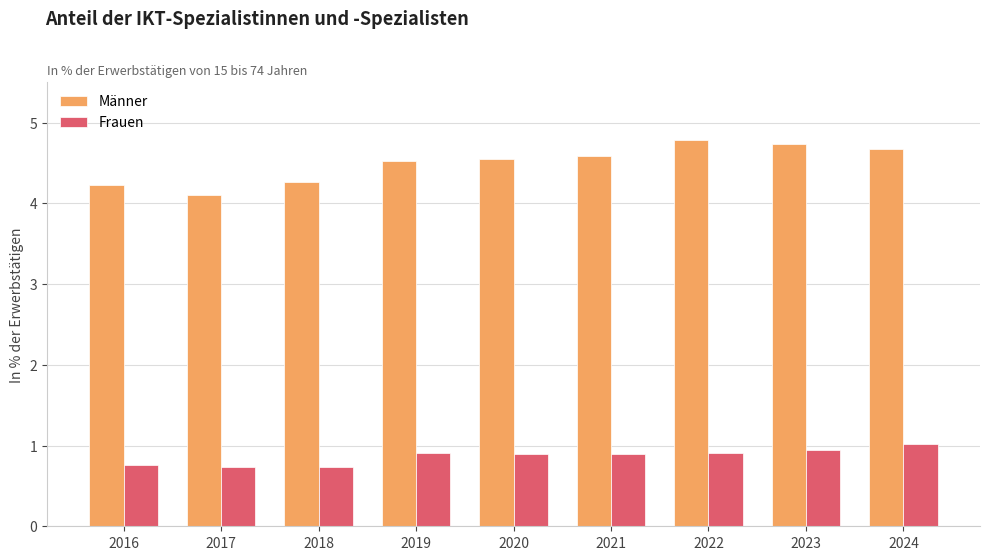

Which category has the highest value in the Männer series?

2022